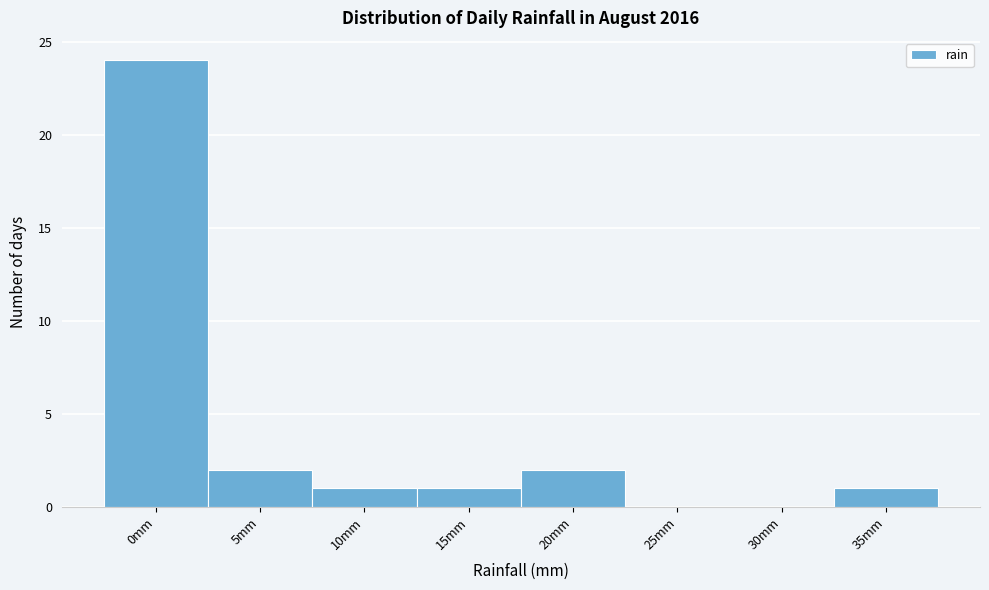

Reading left to right, transcribe all the data shown in this chart.

0mm=24	5mm=2	10mm=1	15mm=1	20mm=2	25mm=0	30mm=0	35mm=1